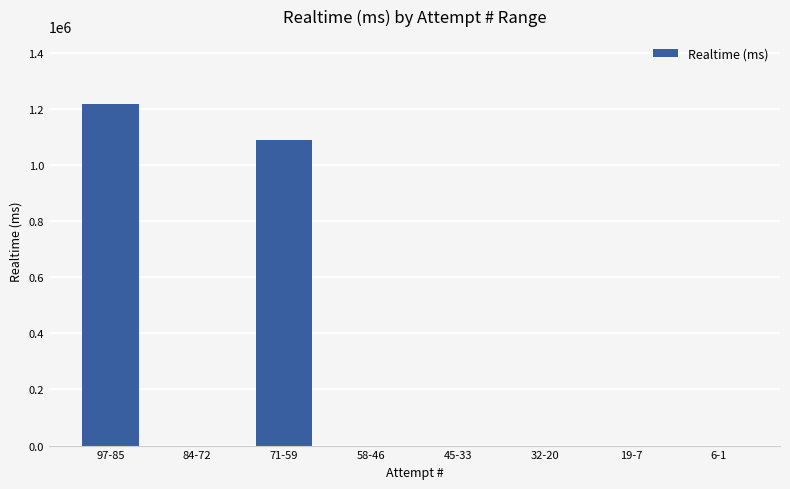

At which category does the chart reach its peak across all series?

97-85